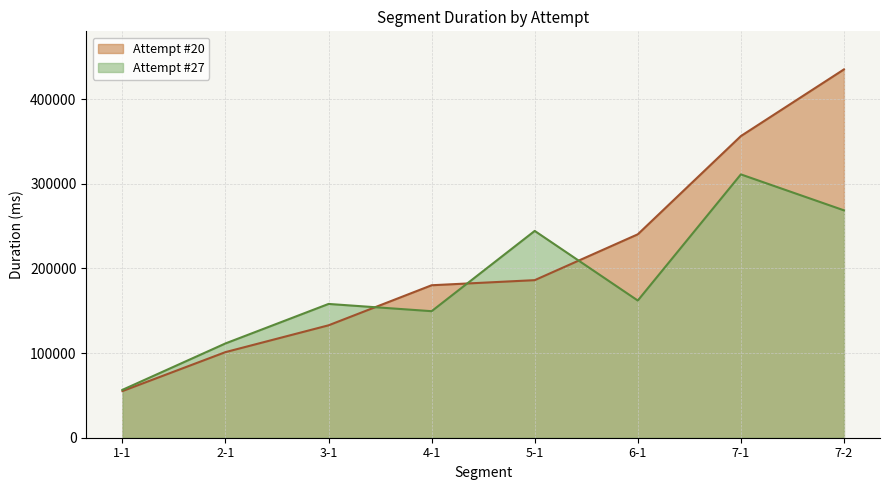

In Attempt #27 line, how many points are higher than both neighbors (excluding endpoints)?

3